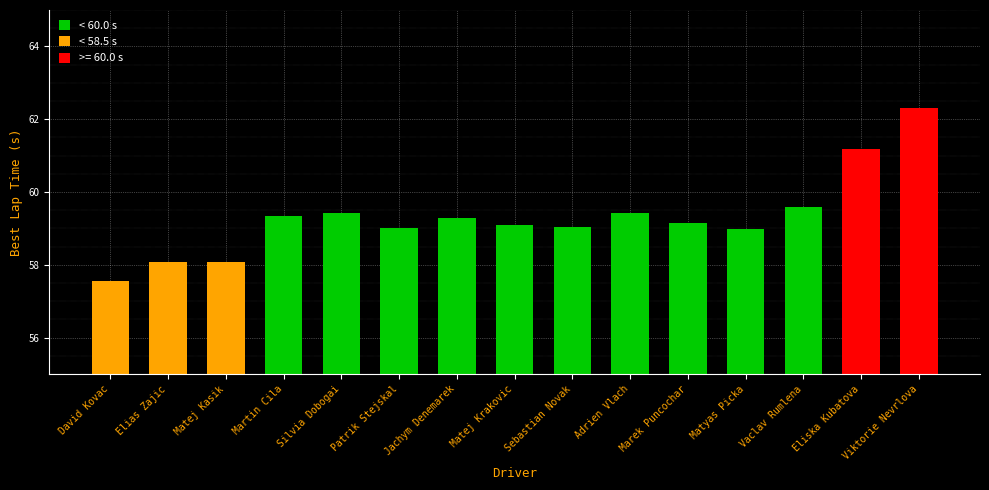

What is the maximum value shown in the chart?

62.3